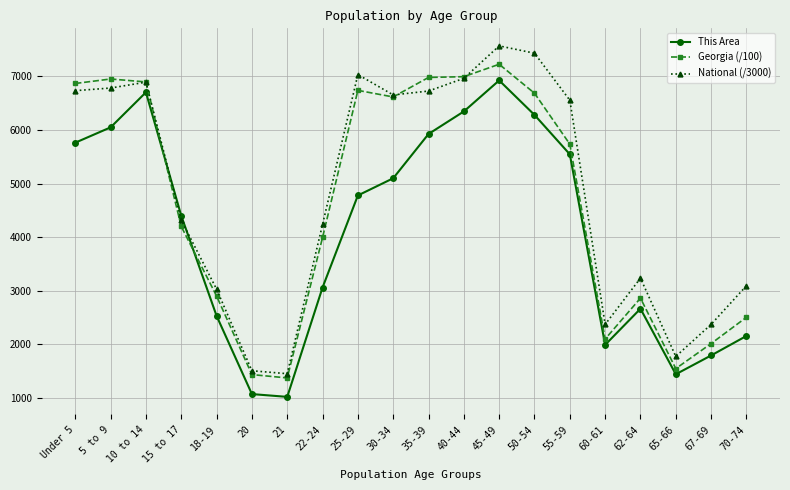

What is the minimum value shown in the chart?

1019.0